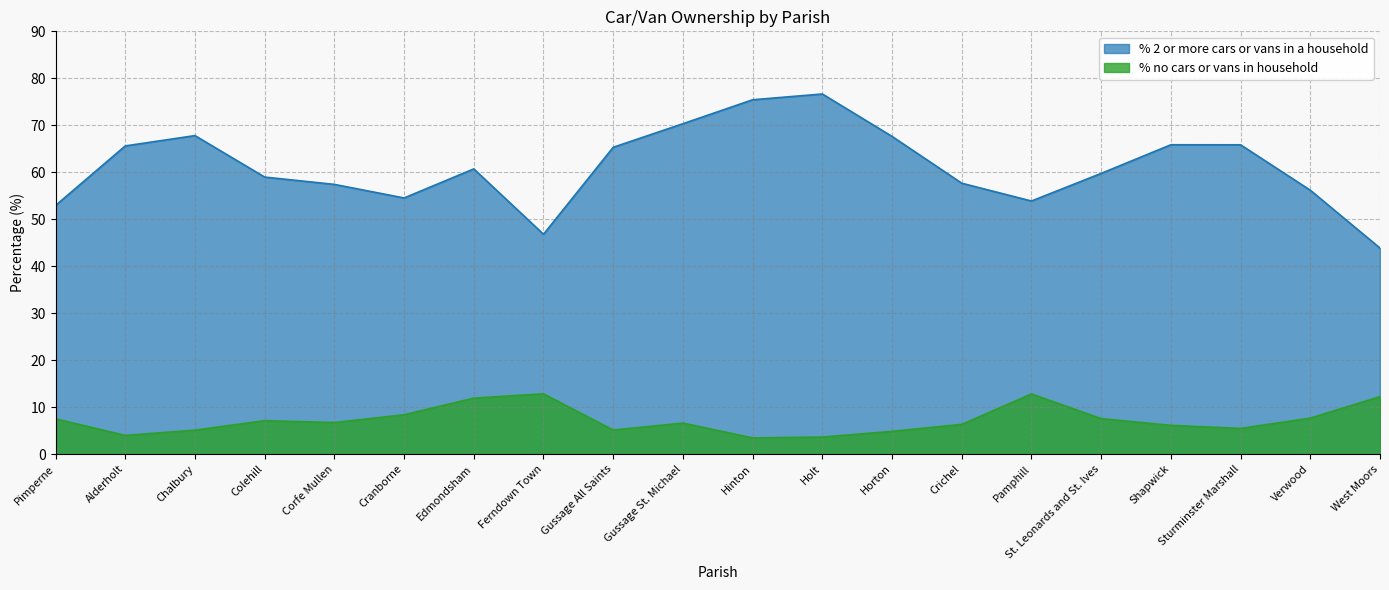

At which category does % no cars or vans in household reach its first local peak?

Colehill